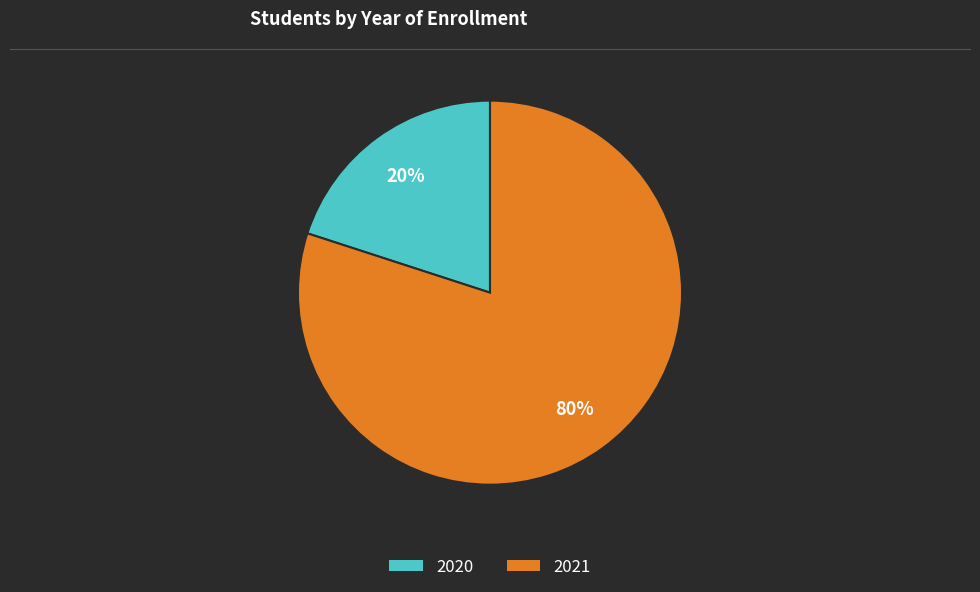

Count the number of slices in the pie.

2